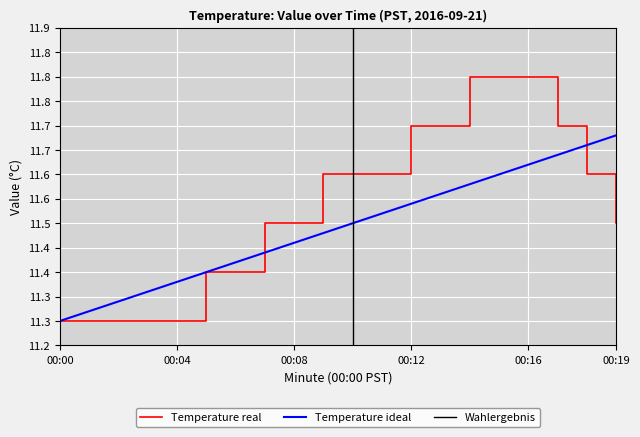

Does the chart display data point markers on the line(s)?

No